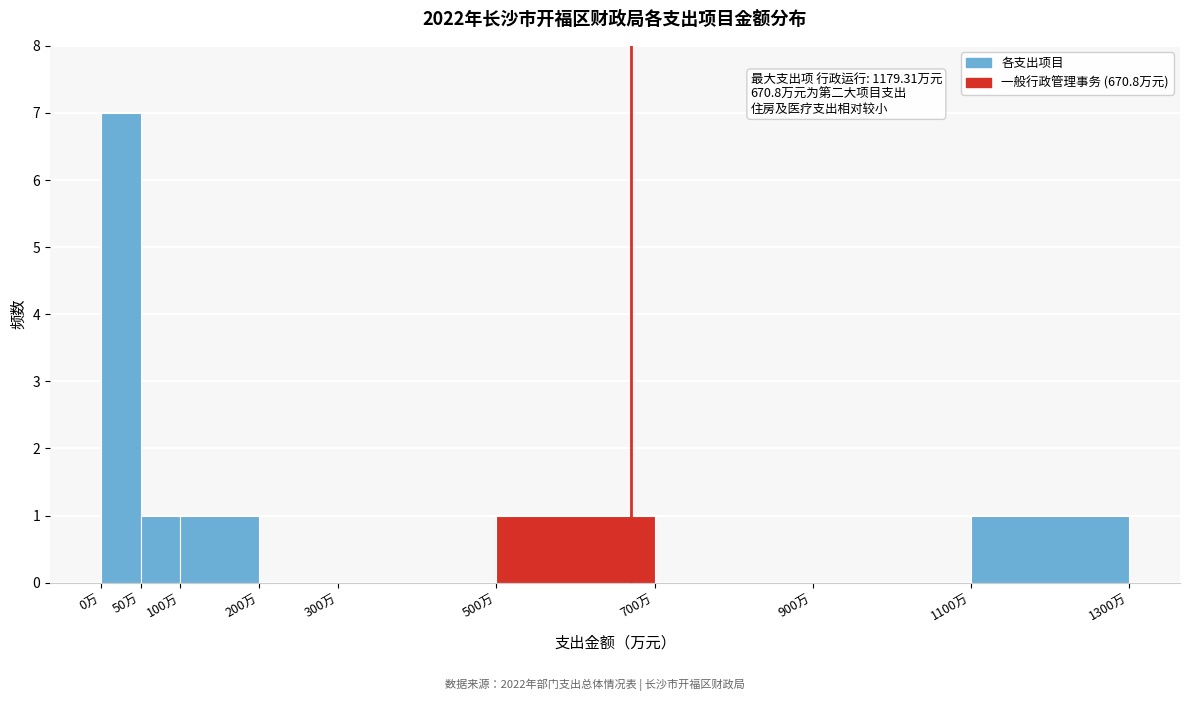

Over which range of the x-axis is the bar tallest?

0 to 50